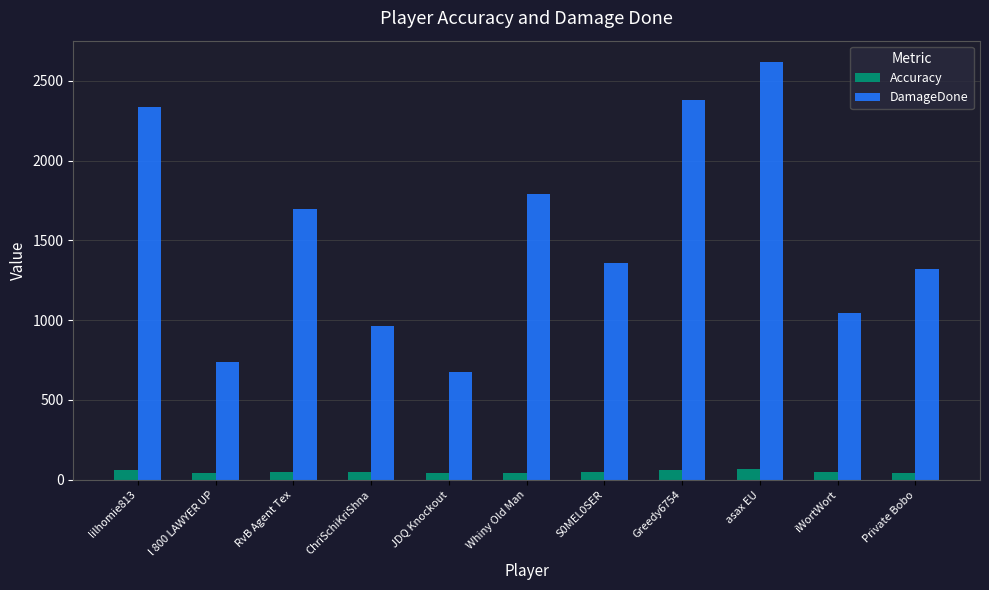

What is the total value across all series at RvB Agent Tex?

1745.9